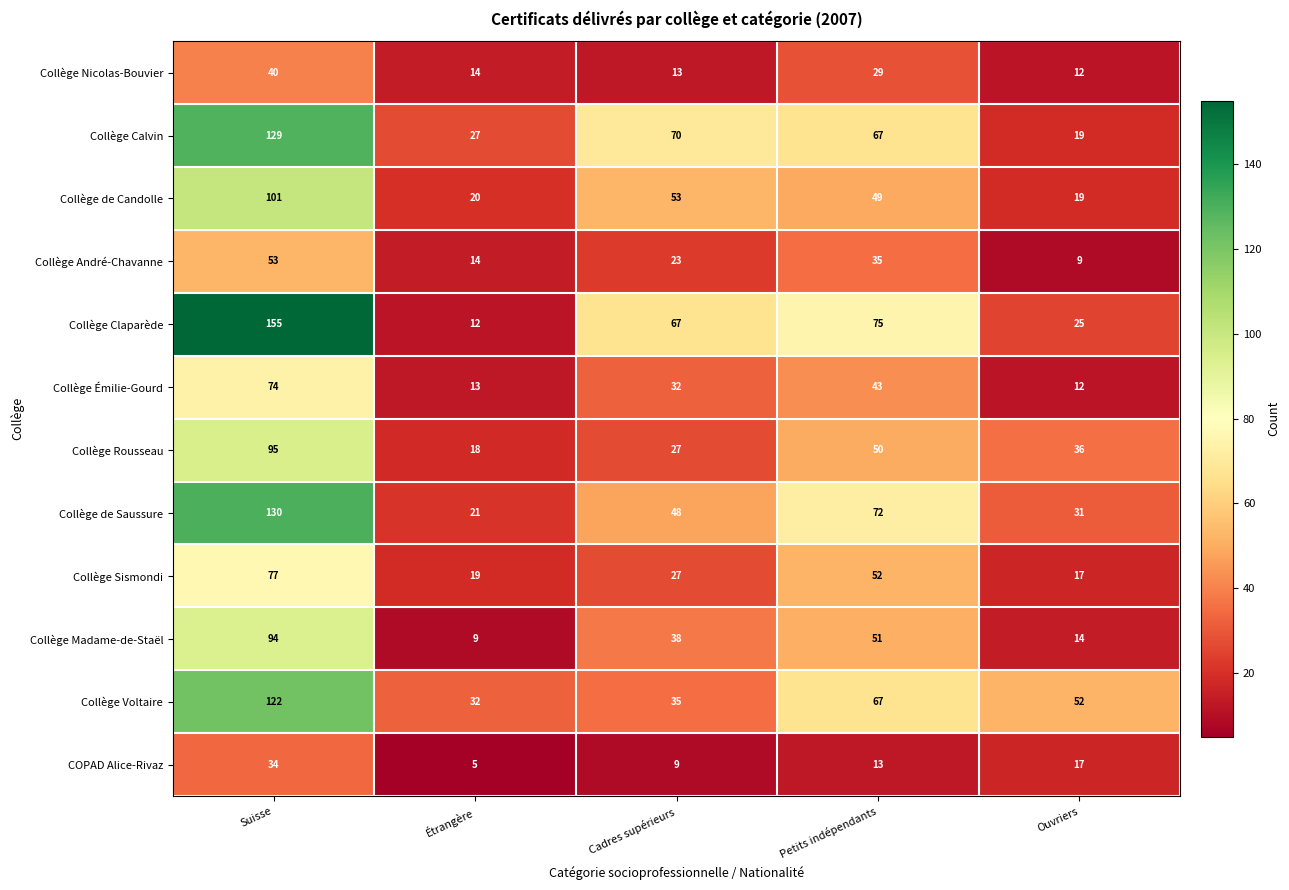

What is the spread (max minus min) of values at Étrangère?

27